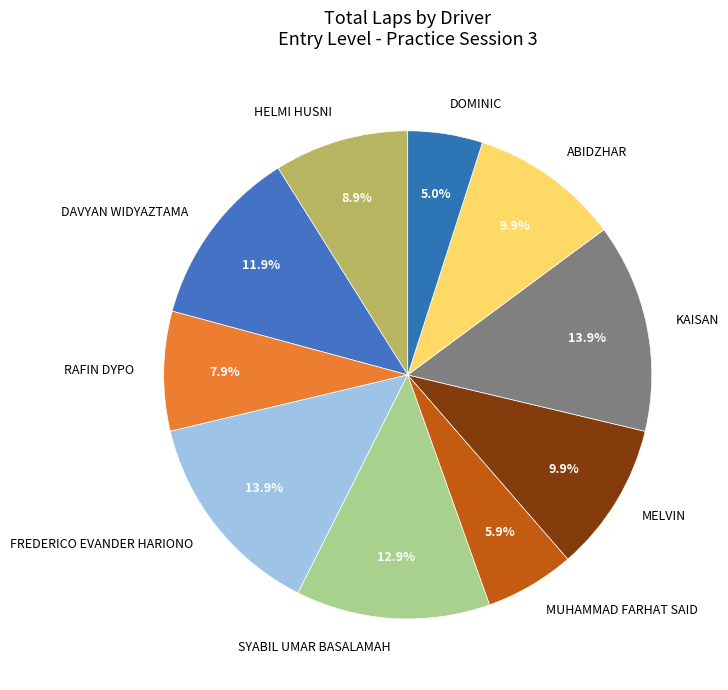

Is it true that MUHAMMAD FARHAT SAID is 6% of the pie?

True